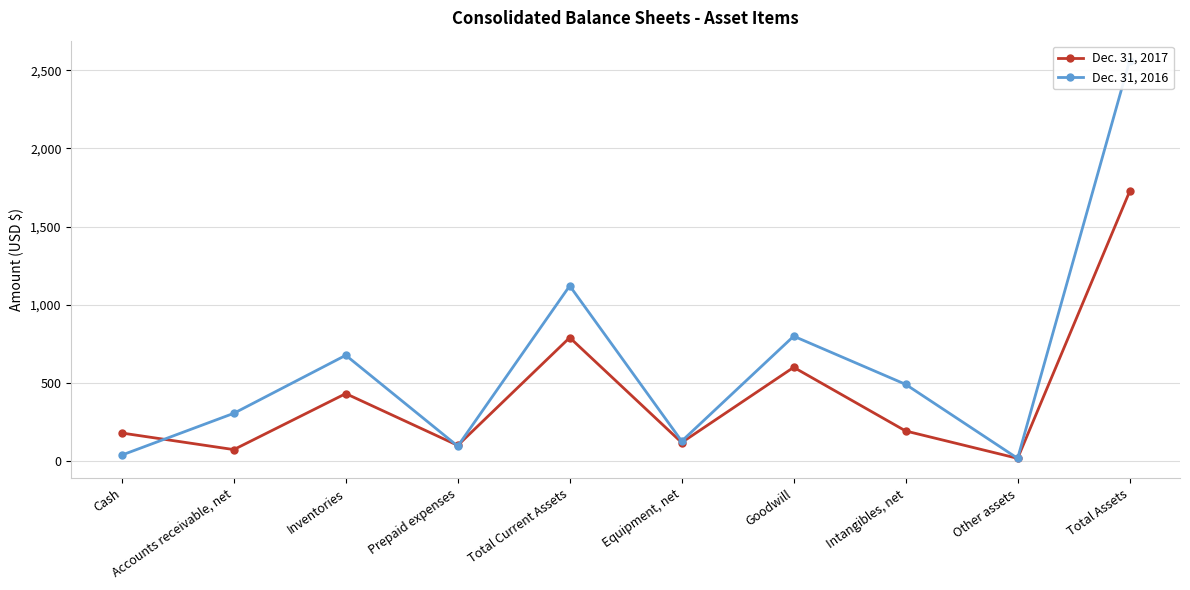

What is the difference between the highest and lowest values at Total Assets?

837